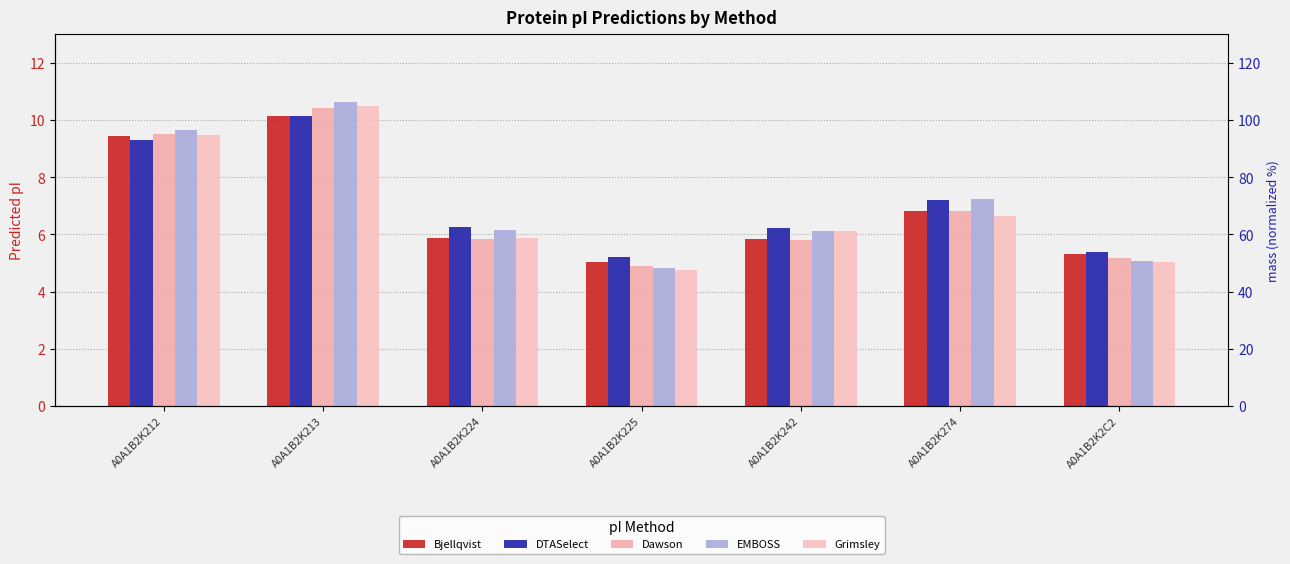

What is the approximate value of Dawson at A0A1B2K2C2?

5.2